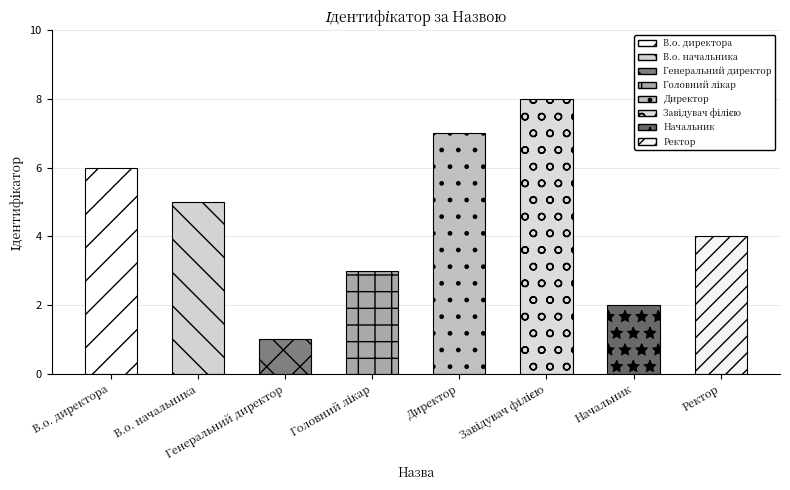

True or false: the data shows 1 at Генеральний директор.

True